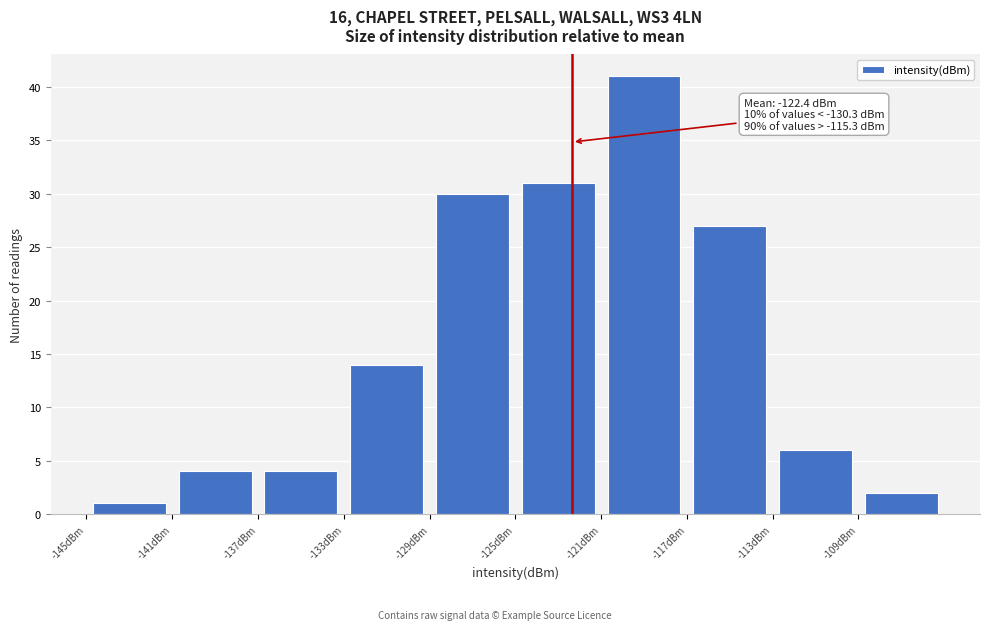

Which range on the x-axis has the tallest bar?

-121 to -117